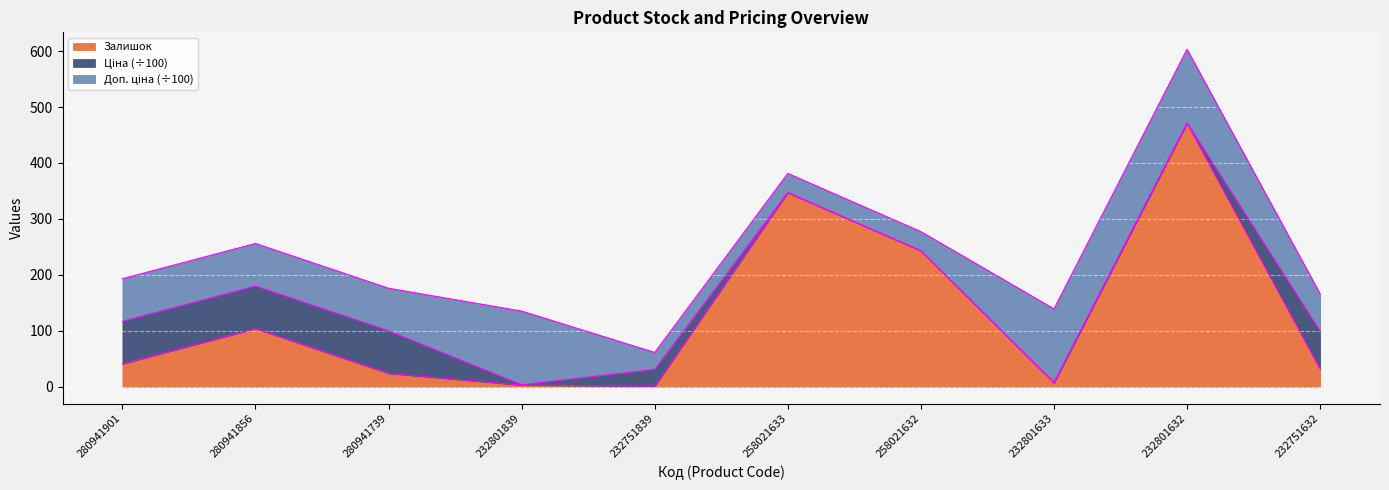

How many values in the Залишок edge series exceed 41?

4